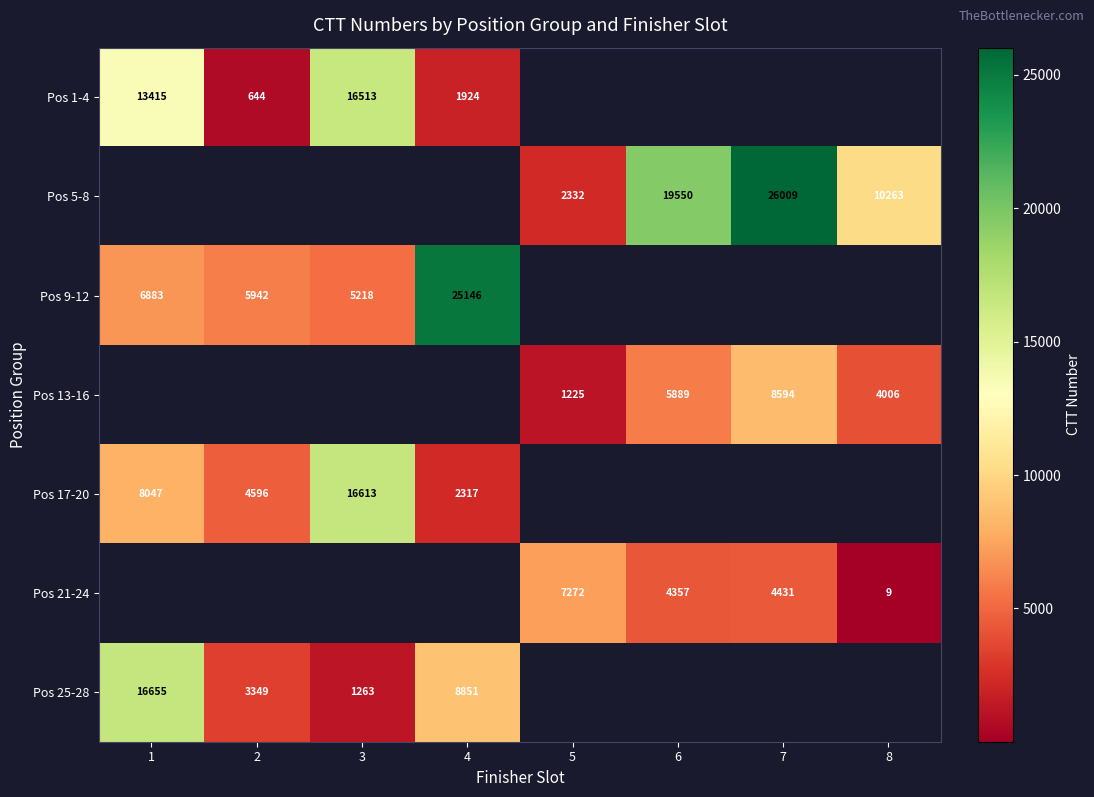

Count the number of categories in the chart.

8